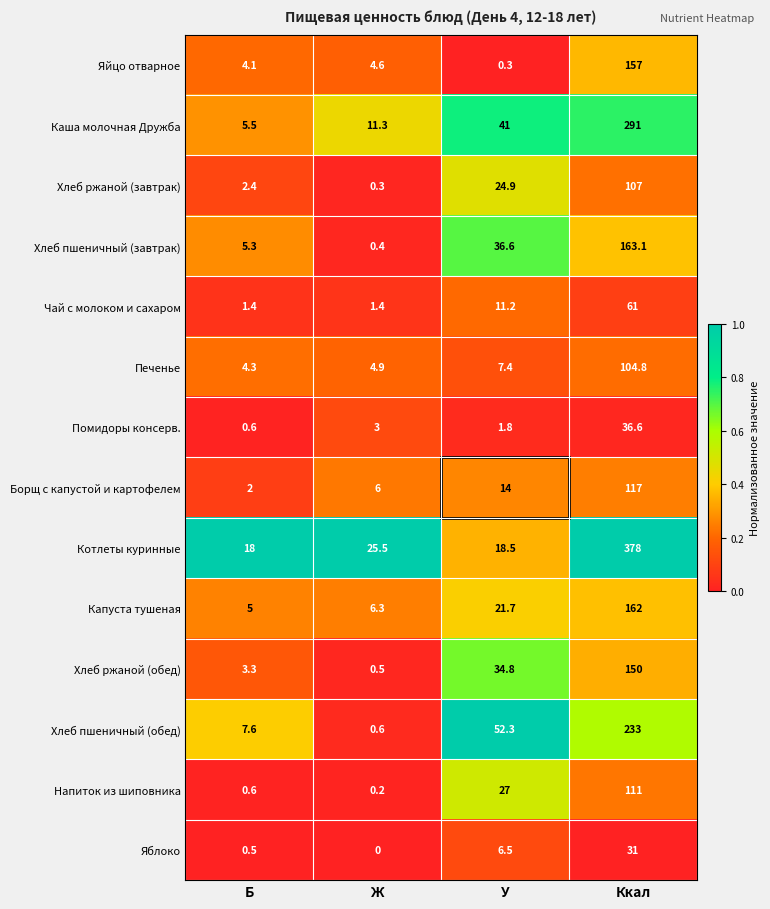

What value does the Хлеб ржаной (завтрак) series have at Ж?

0.3